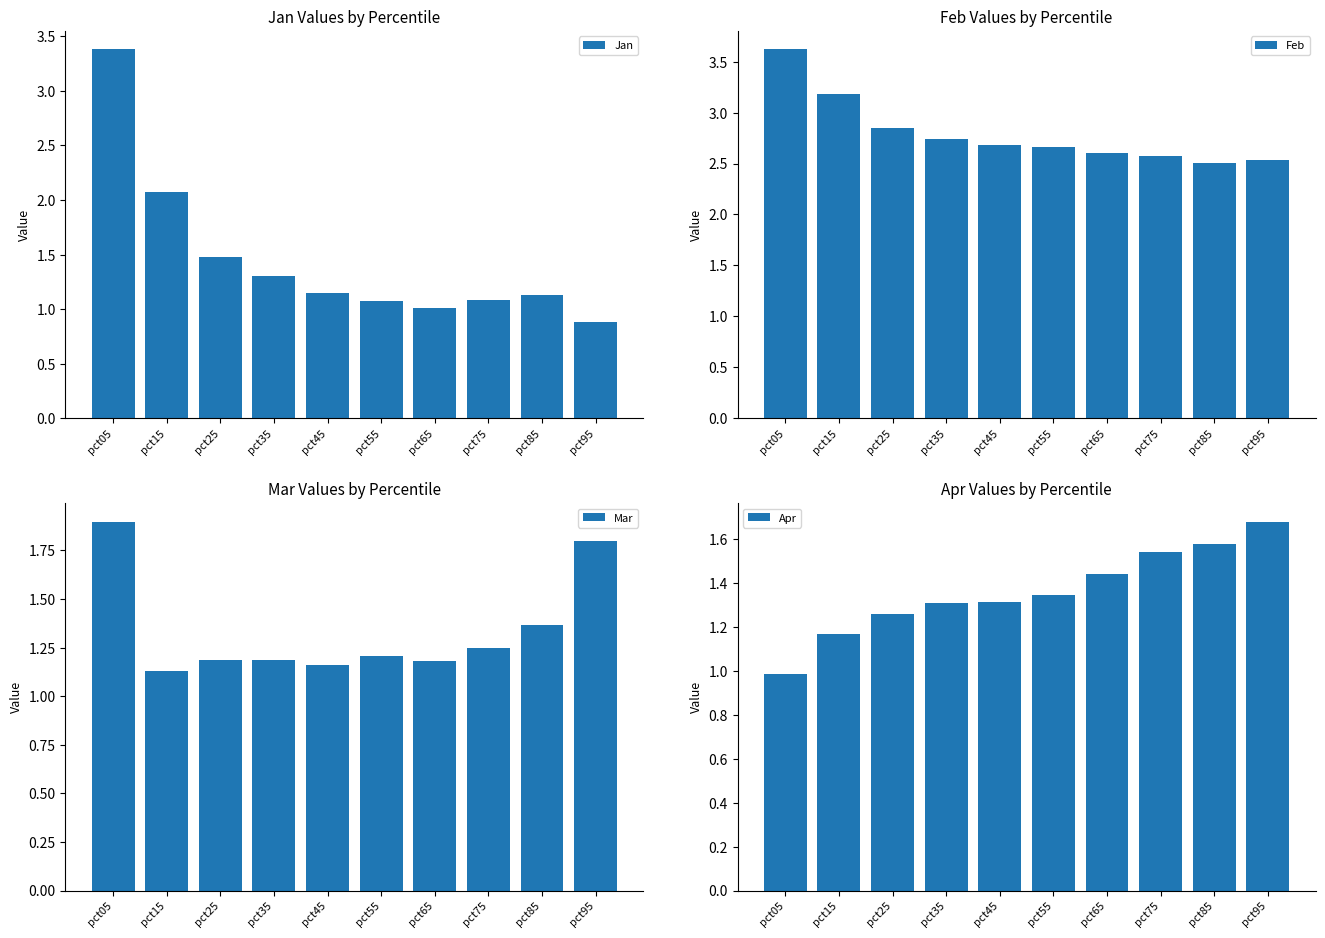

What is the difference between the maximum and second lowest values in the Apr series?

0.5